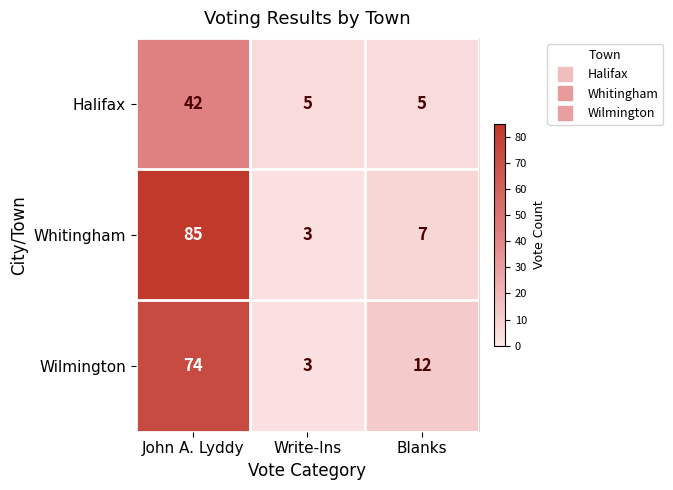

Count the number of data series in this chart.

3